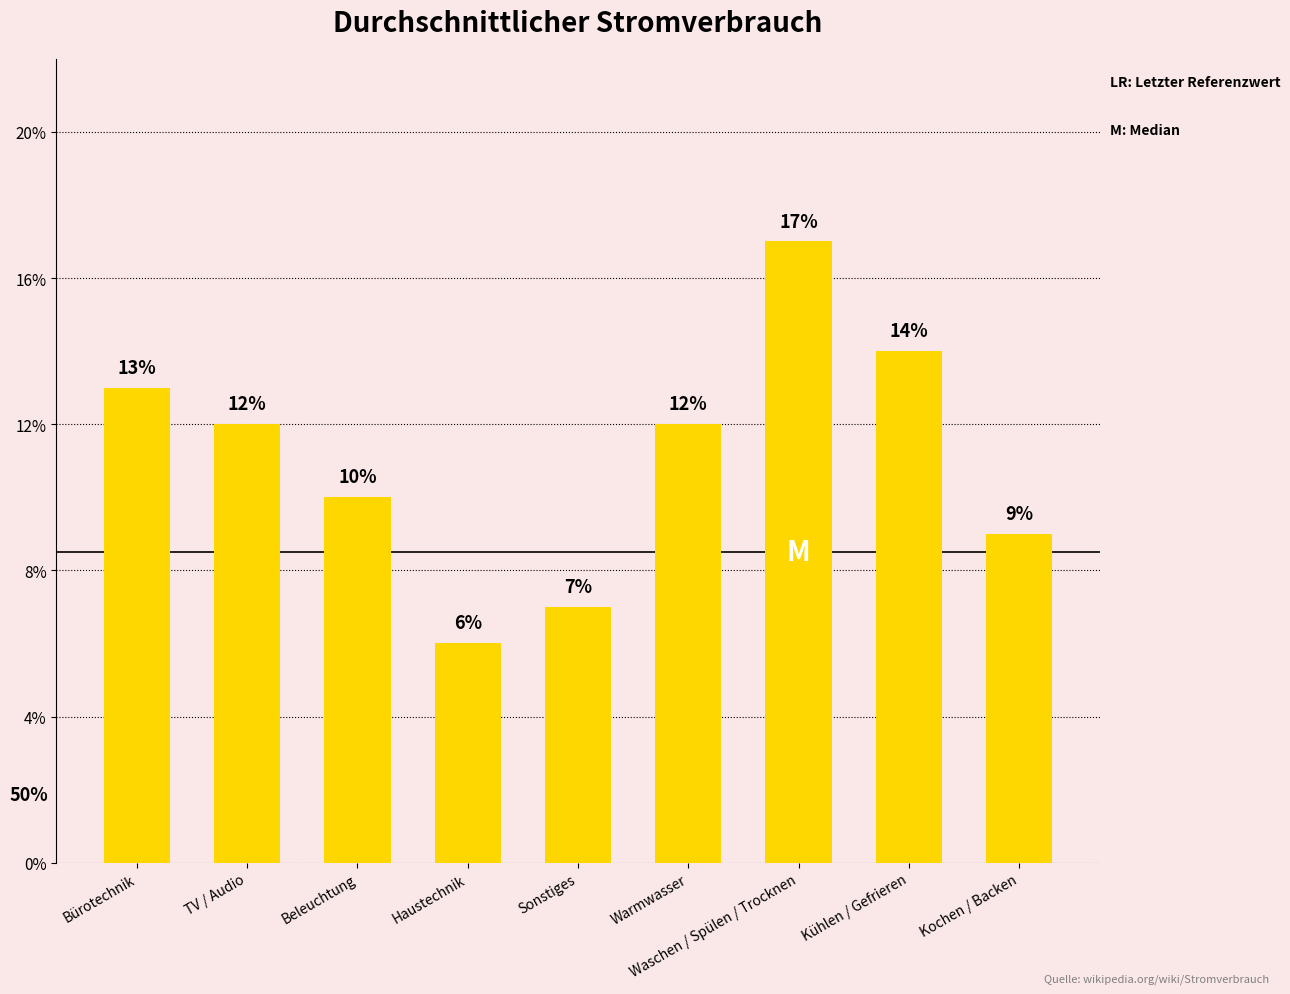

Does the chart contain any negative values?

No